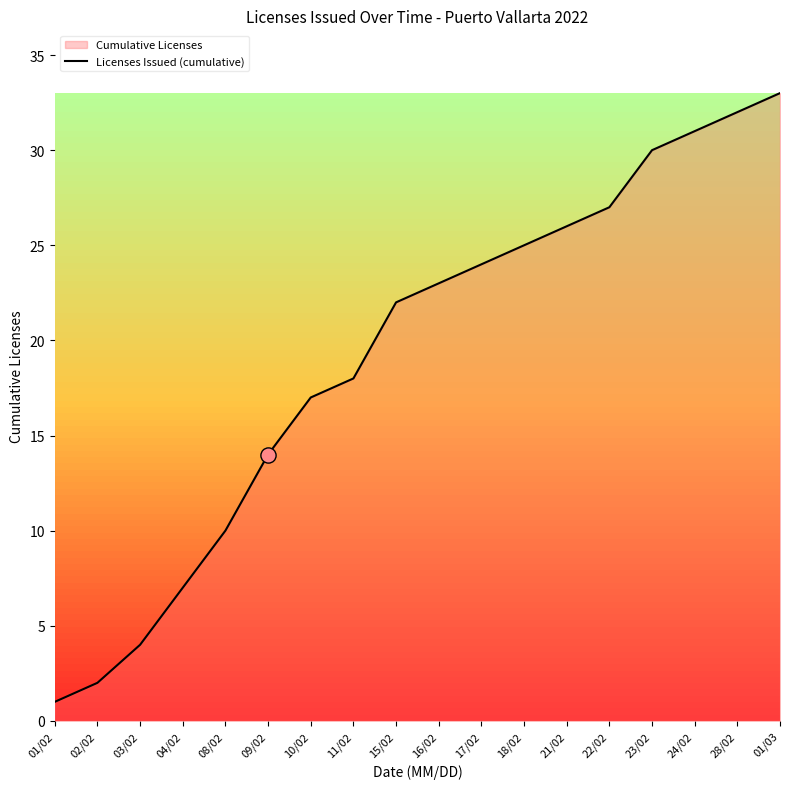

Approximately how many times larger is the value at 04/02 compared to 22/02?

0.3